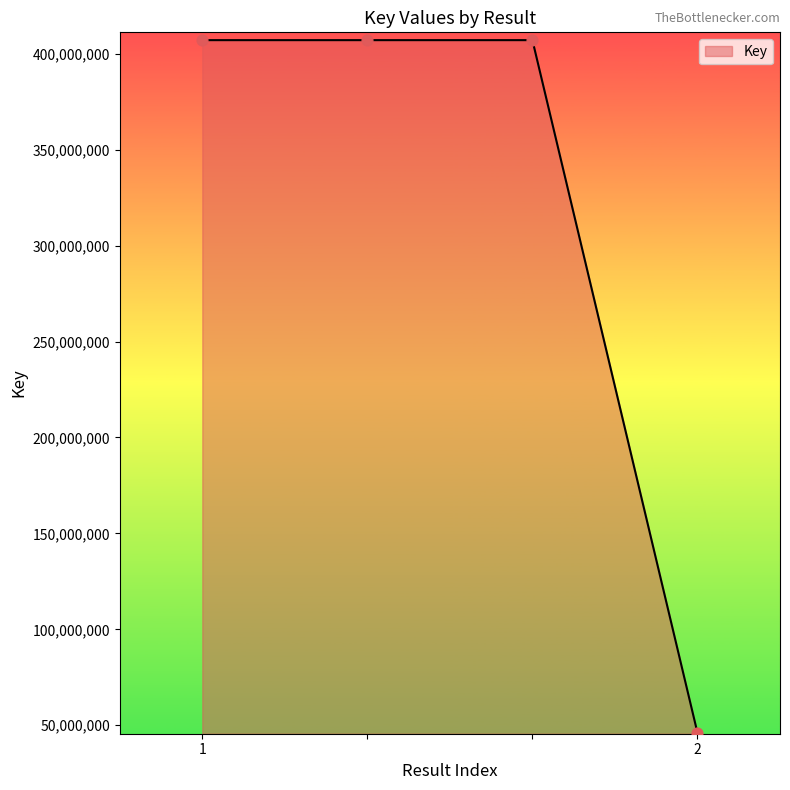

True or false: there are more than 2 points higher than both neighbors.

False